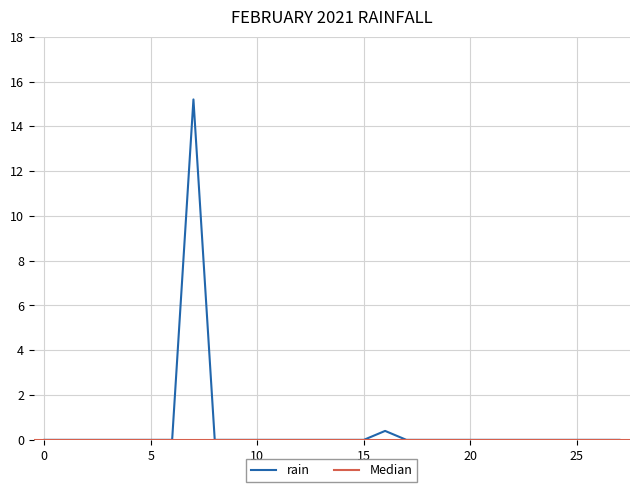

Reading left to right, extract all data points from this chart.

0.0	0.0	0.0	0.0	0.0	0.0	0.0	15.2	0.0	0.0	0.0	0.0	0.0	0.0	0.0	0.0	0.4	0.0	0.0	0.0	0.0	0.0	0.0	0.0	0.0	0.0	0.0	0.0